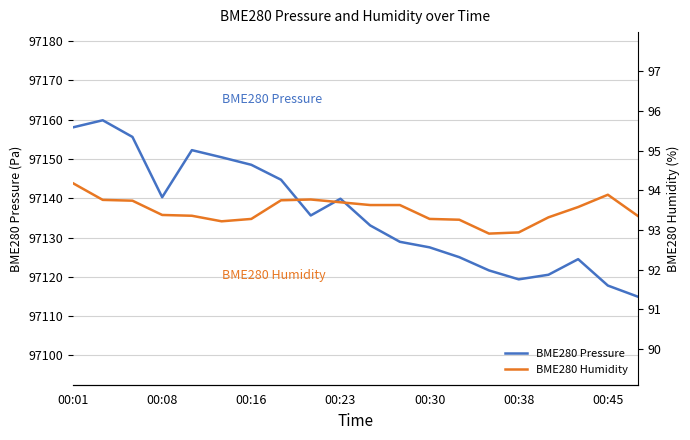

List the series in order of their peak value, lowest first.

BME280 Humidity, BME280 Pressure